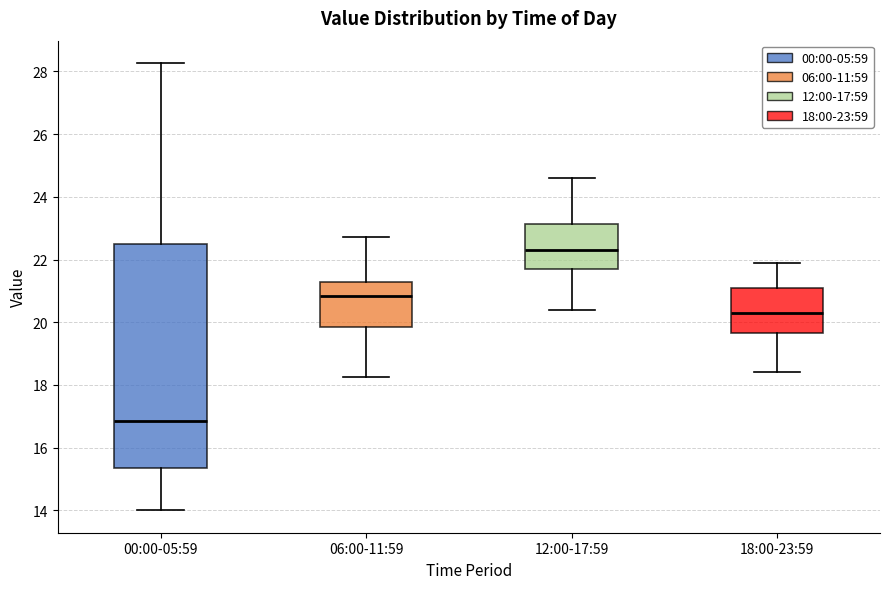

Where is the lower edge of the box for 00:00-05:59 on the y-axis? The values are not printed on the chart, so give them approximately, as read against the axis.

15.4